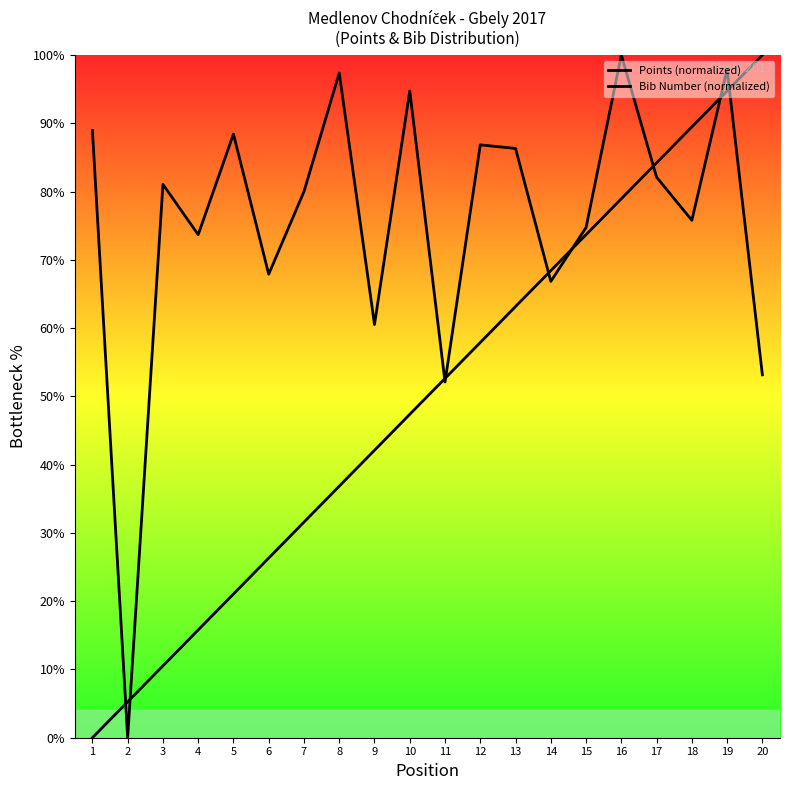

What is the value of the Points (normalized) point at the 2nd from the left?

5.3